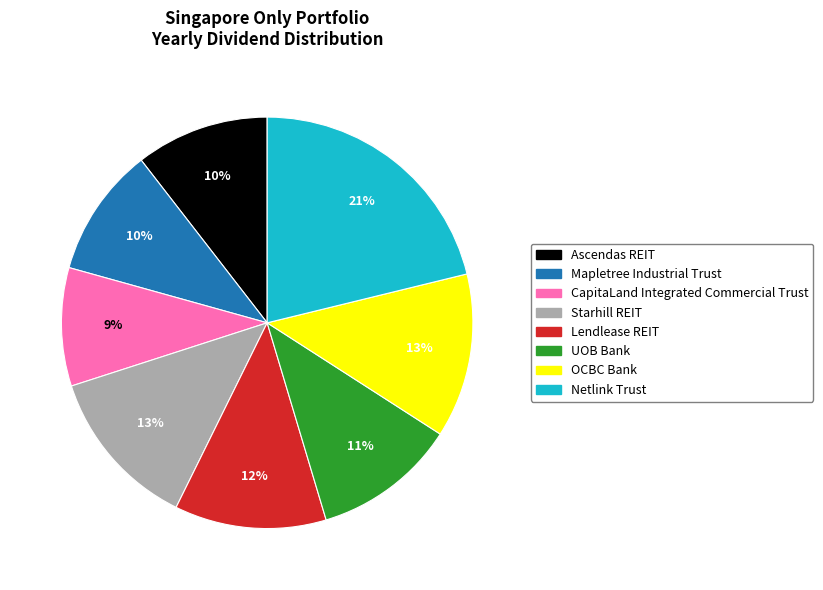

True or false: Mapletree Industrial Trust accounts for 22% of the total.

False